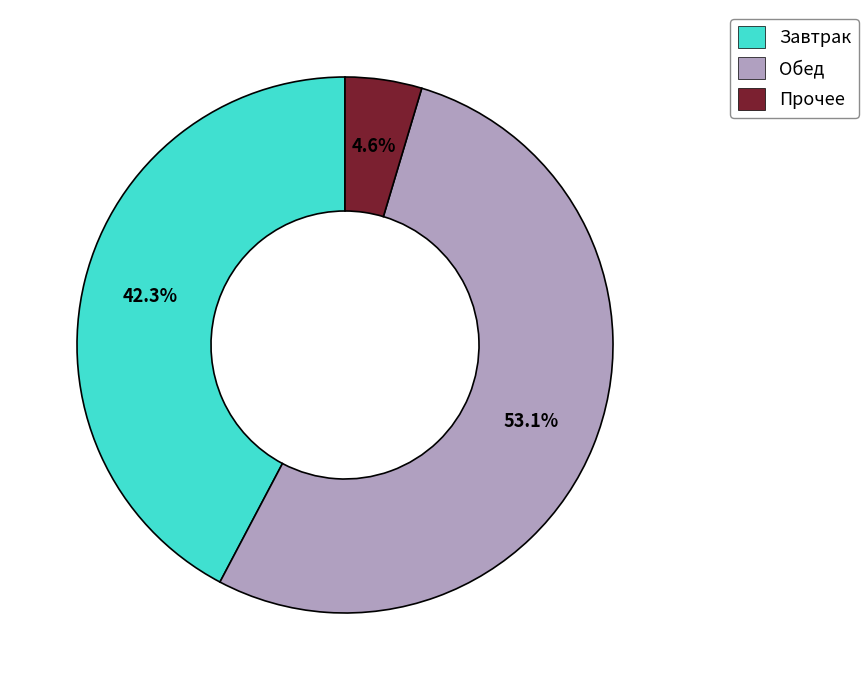

Which slice is the smallest?

Прочее